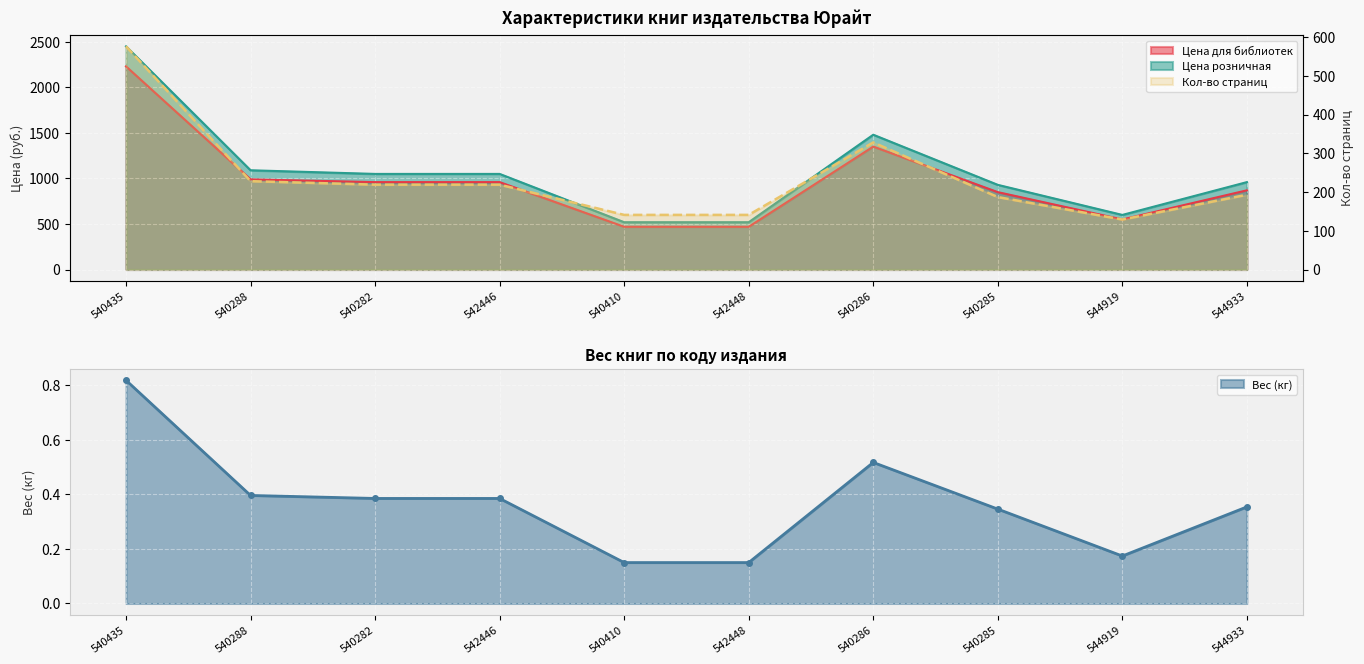

Between 544933 and 540282, which is larger?

540282